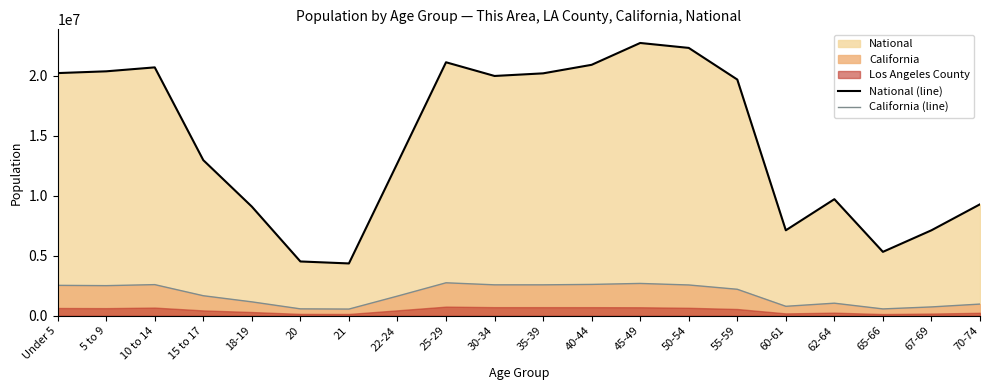

Between 10 to 14 and 30-34, which is larger?

10 to 14